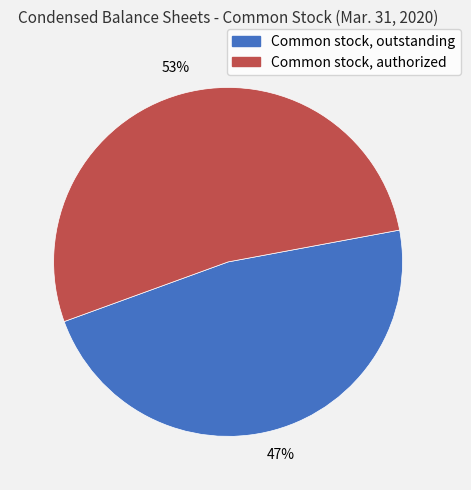

How many segments does this pie chart have?

2